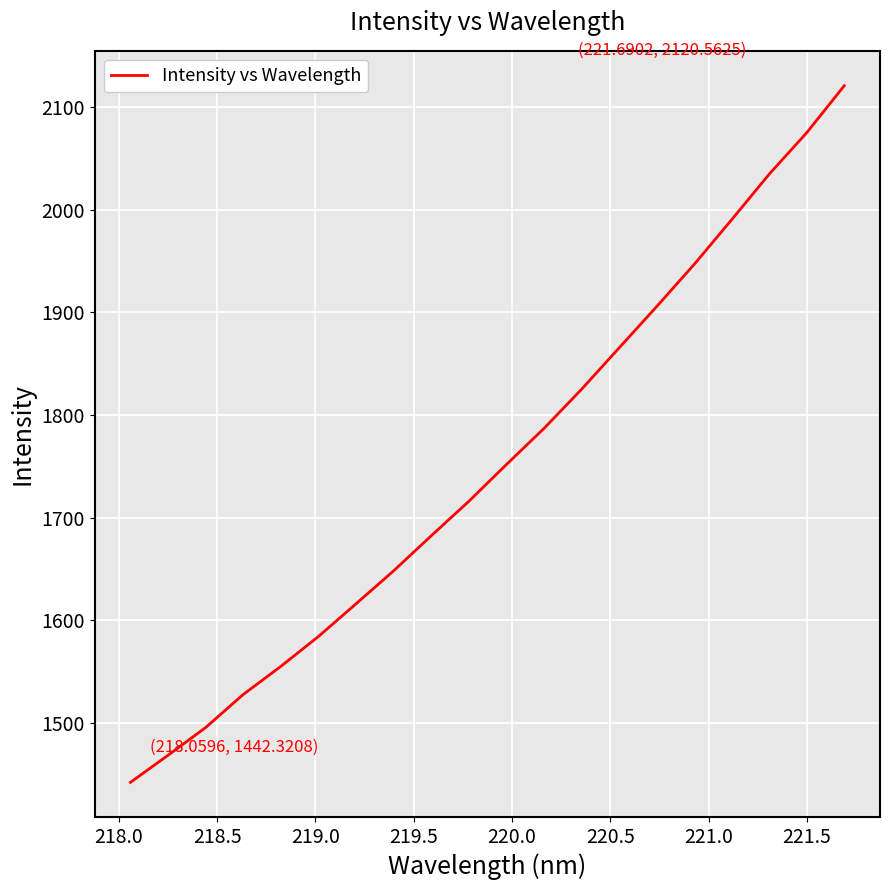

What is the minimum value shown in the chart?

1442.3